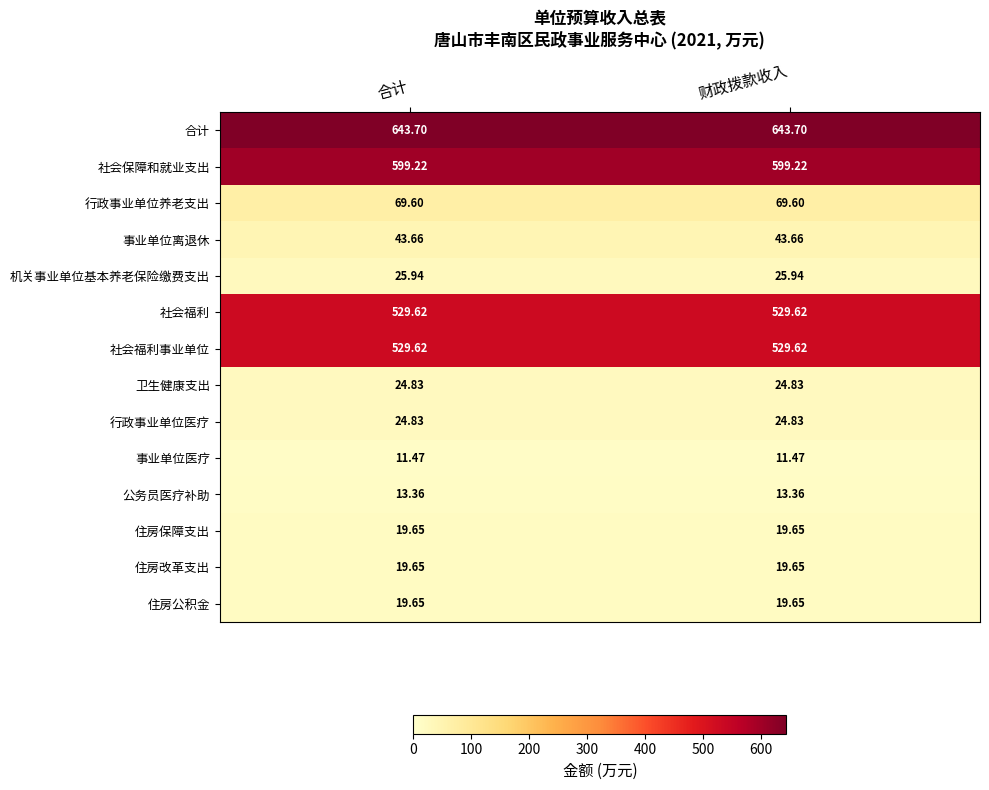

Which series has the largest total across all categories?

合计